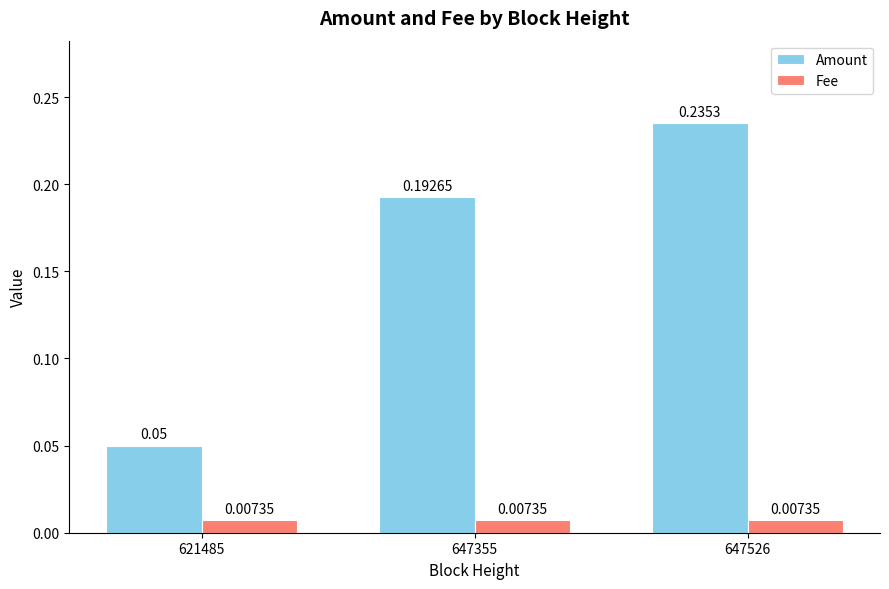

List the series in order of their overall mean, highest first.

Amount, Fee